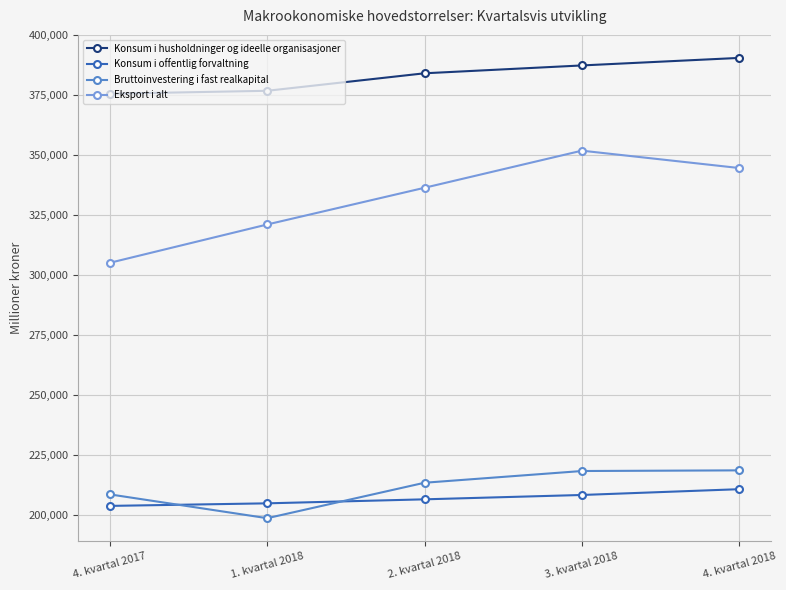

Where is the first local maximum for Eksport i alt?

3. kvartal 2018